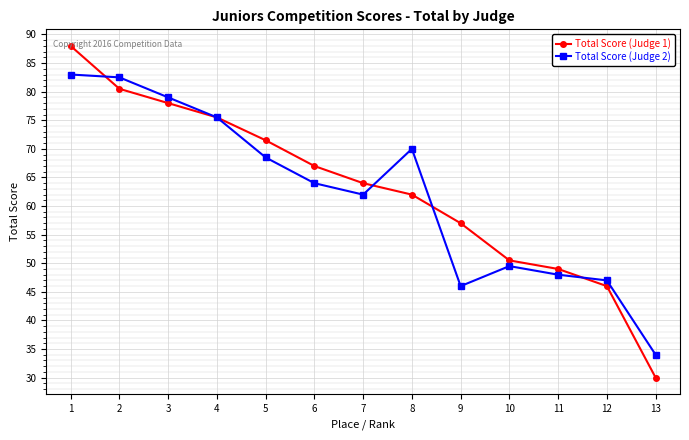

How many distinct data groups are displayed?

2